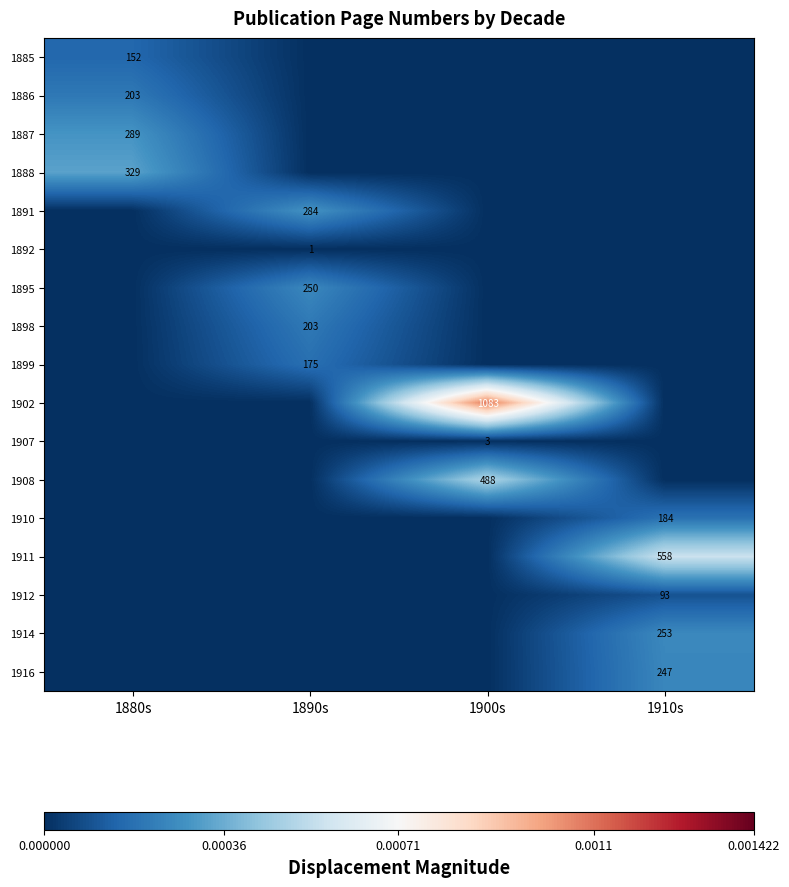

The 1886 series shows 82 at 1880s. True or false?

False